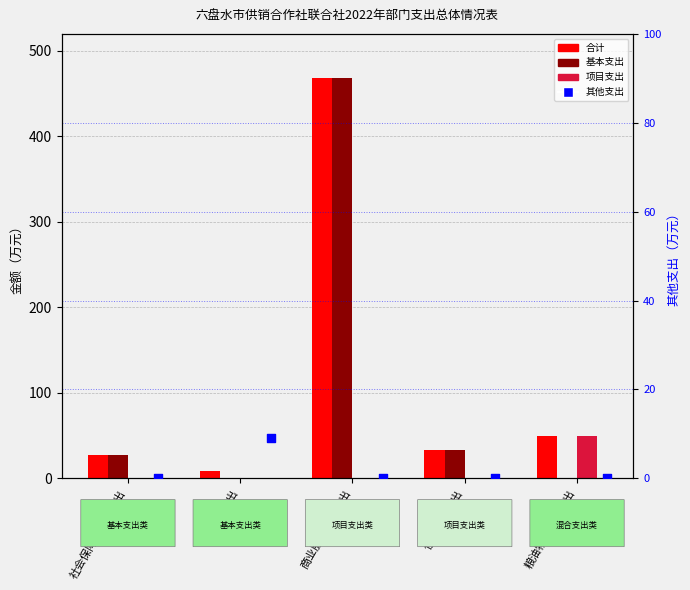

At how many categories does at least one series exceed 310?

1